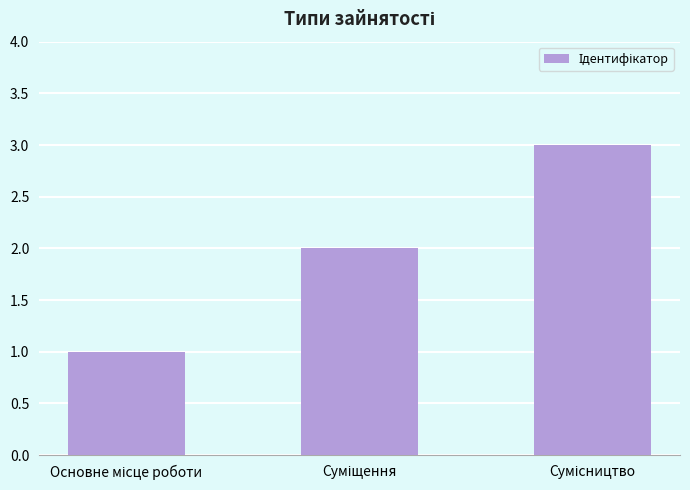

What is the sum of all values?

6